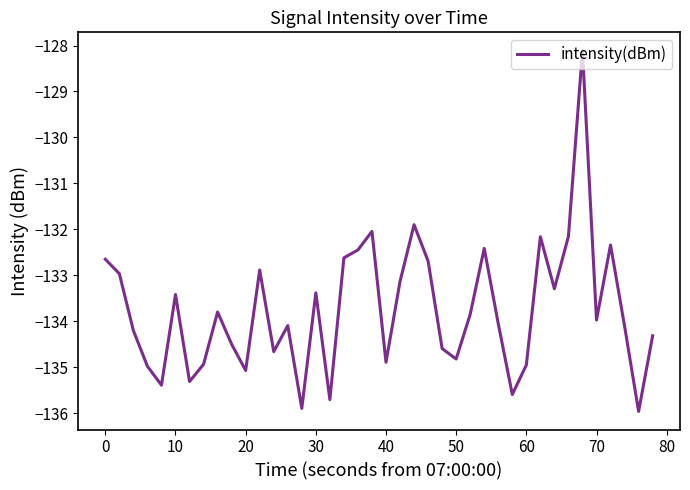

What is the difference between the maximum and minimum values?

7.9